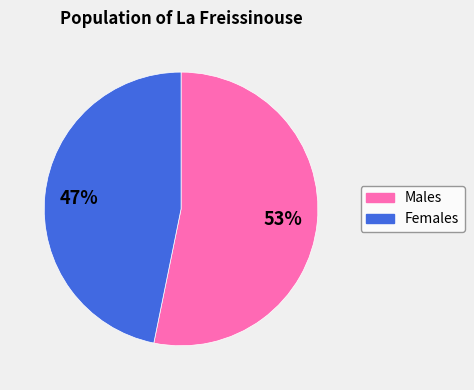

Is there a majority slice in this chart?

Yes